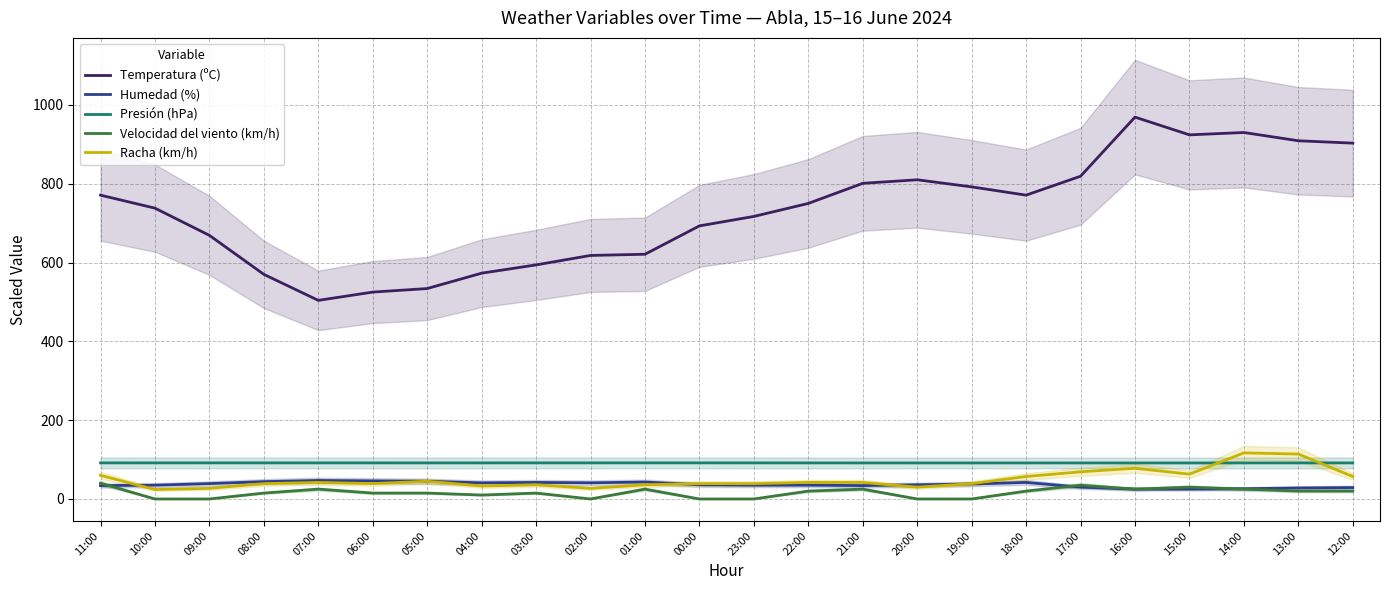

Which series changed the most between 00:00 and 15:00?

Temperatura (ºC)